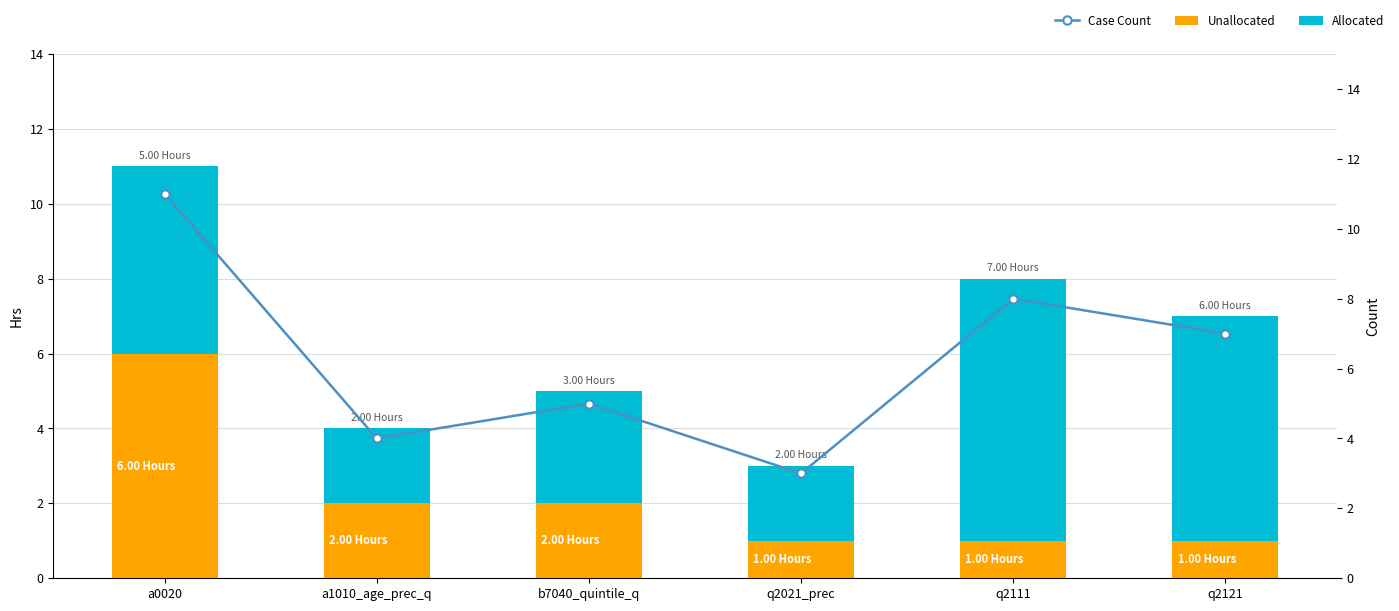

Are the bars grouped side by side (vs. stacked)?

Yes